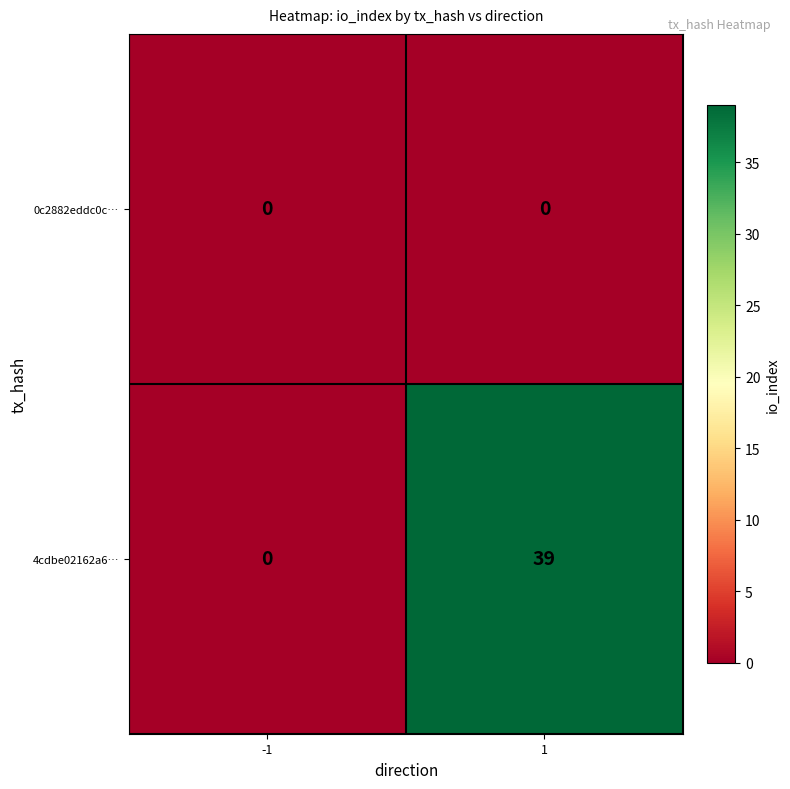

Between -1 and 1, which series saw the biggest shift?

4cdbe02162a6…